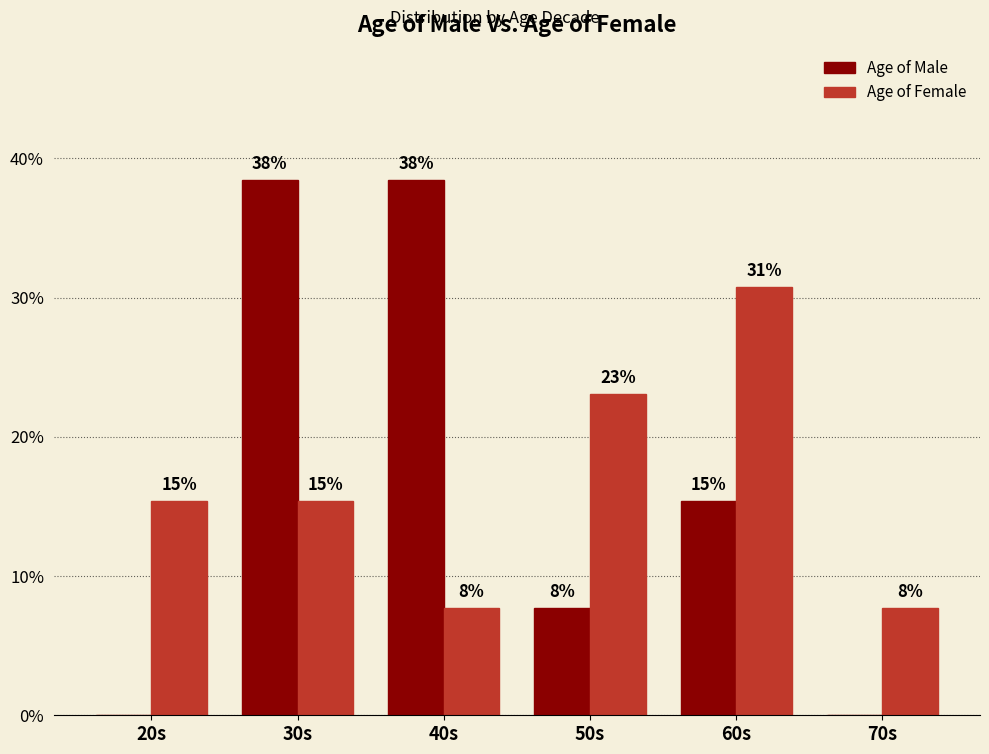

True or false: Age of Male has a value of 38.5 at 40s.

True